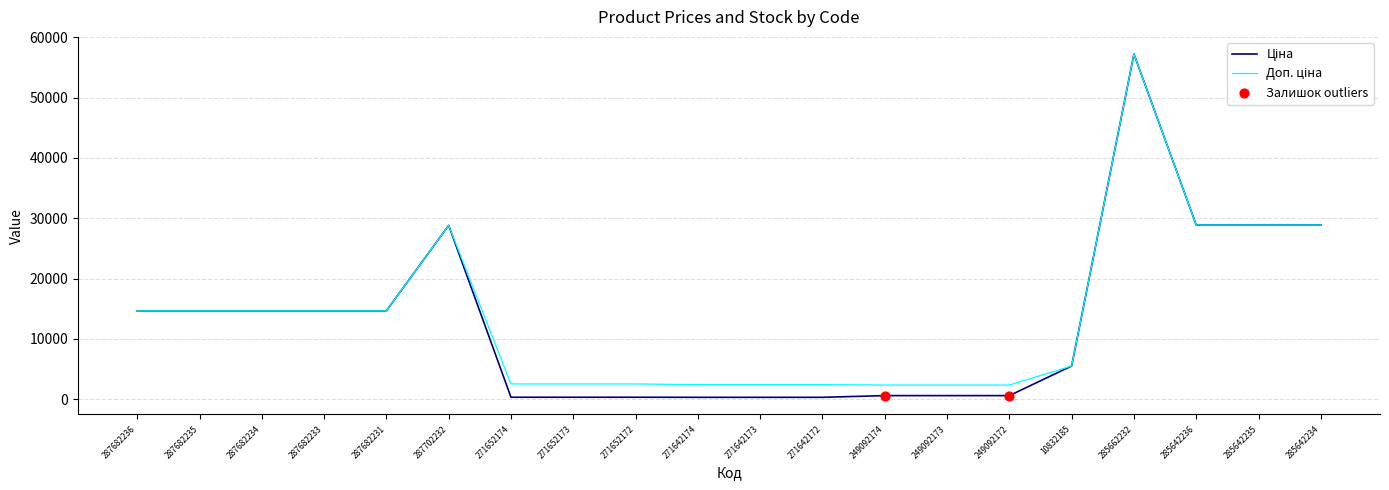

At which category is the sum across all series the highest?

285662232